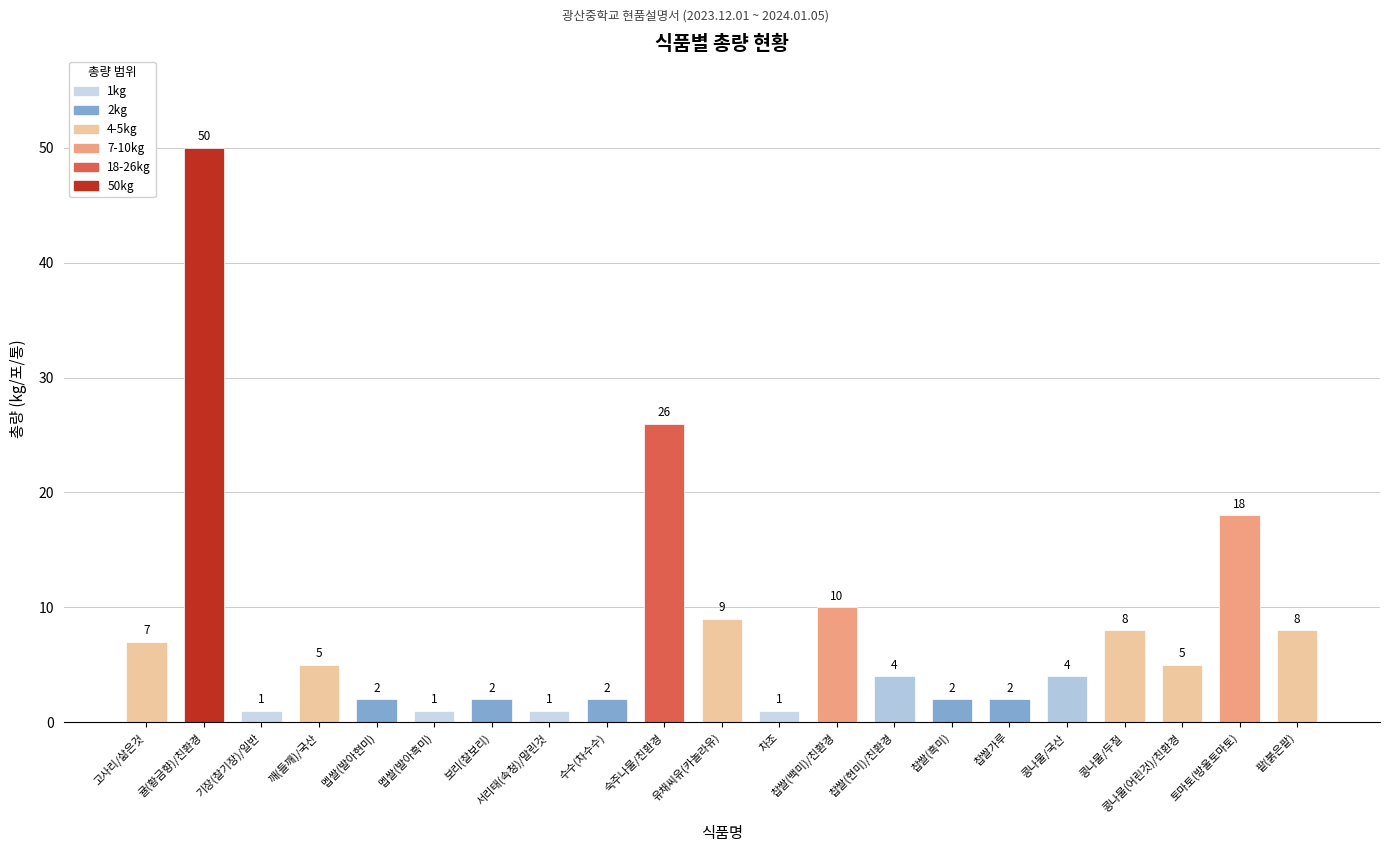

Which has a higher value, 고사리/삶은것 or 차조?

고사리/삶은것